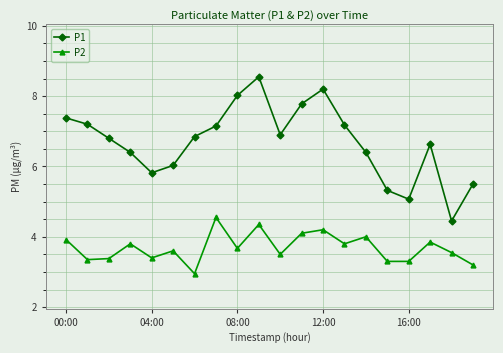

Does the chart have visible grid lines?

Yes